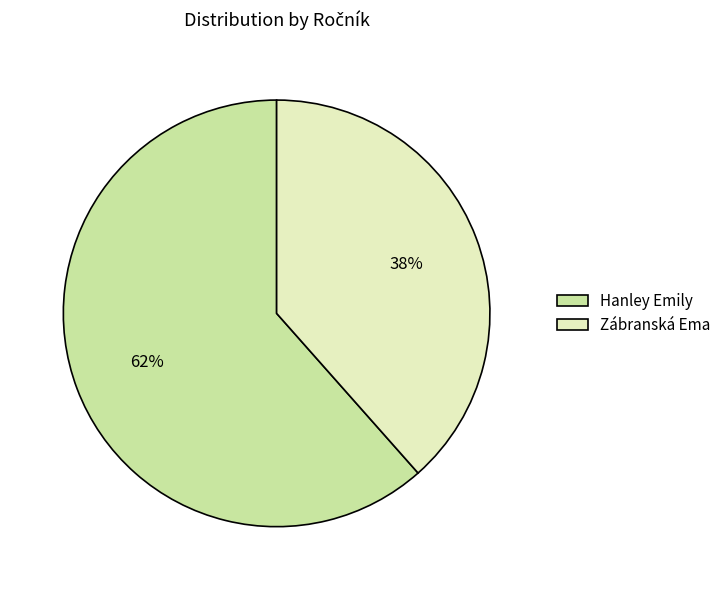

Count the number of slices in the pie.

2